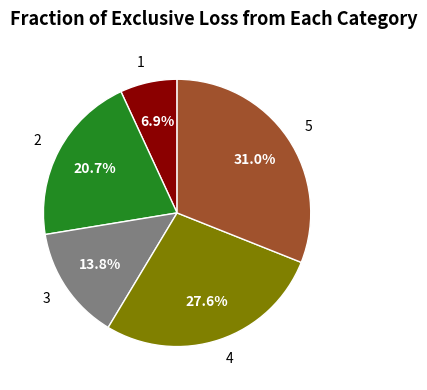

Is the sum of 5 and 1 greater than half?

No